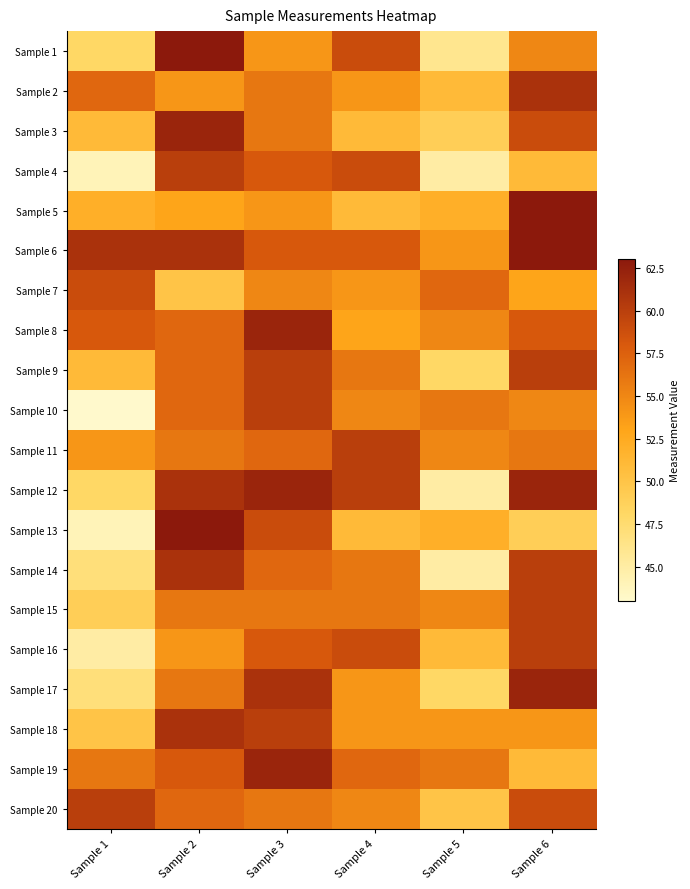

Which category has the highest value across all series?

Sample 2